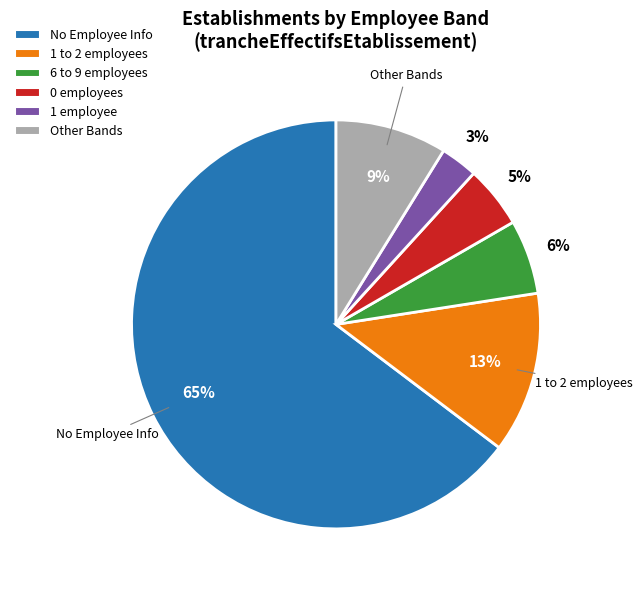

Rank the categories by value from lowest to highest.

1 employee, 0 employees, 6 to 9 employees, Other Bands, 1 to 2 employees, No Employee Info